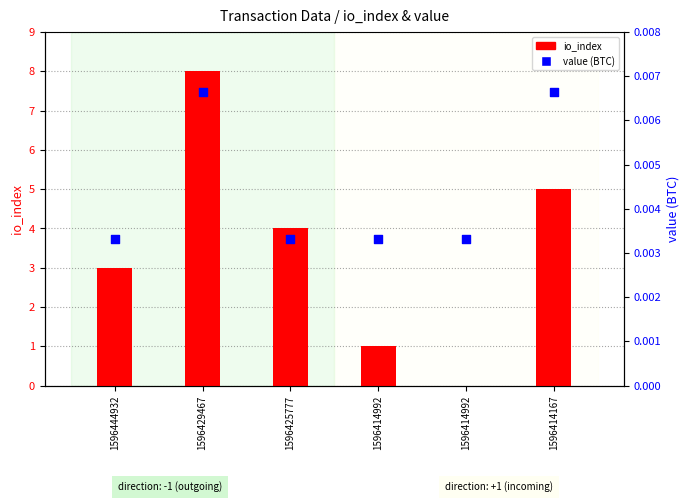

Which series reaches the minimum Y coordinate?

io_index